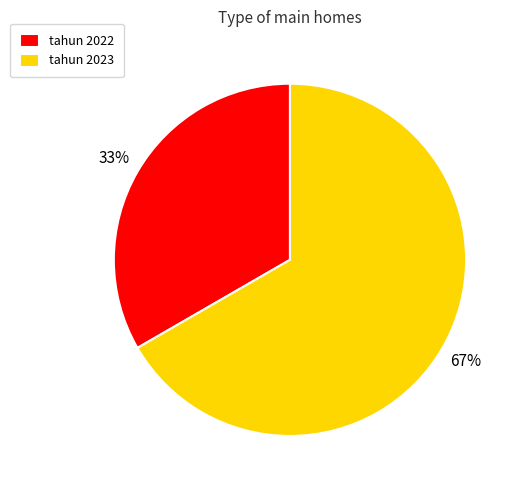

What is the smallest slice in the pie chart?

tahun 2022